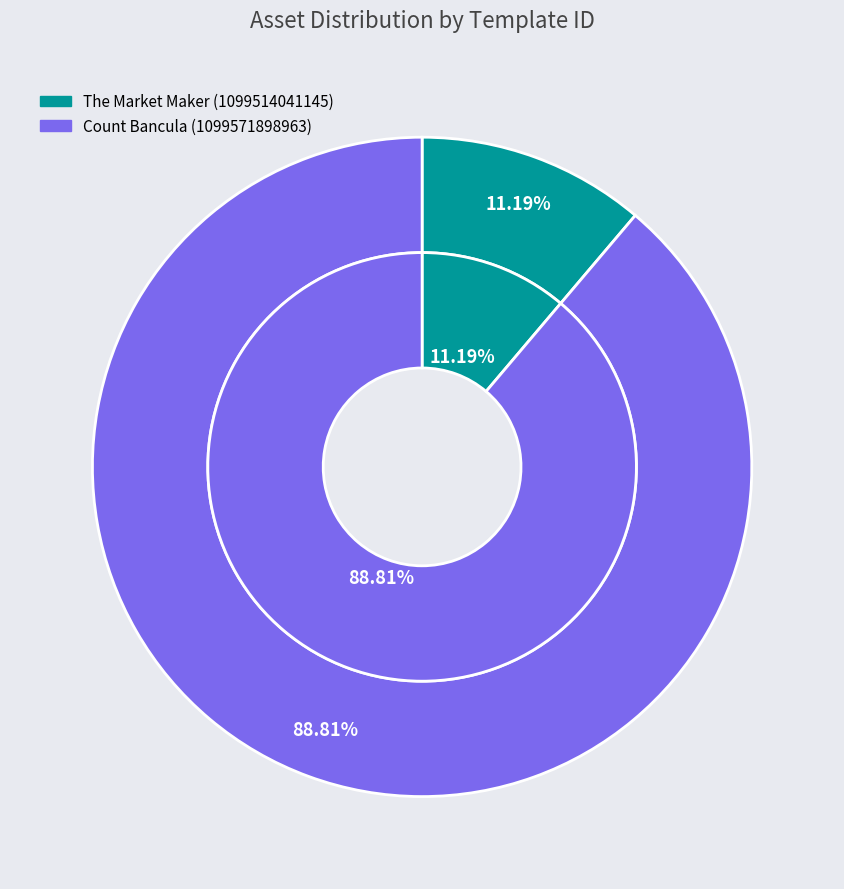

Does any single category account for the majority?

Yes